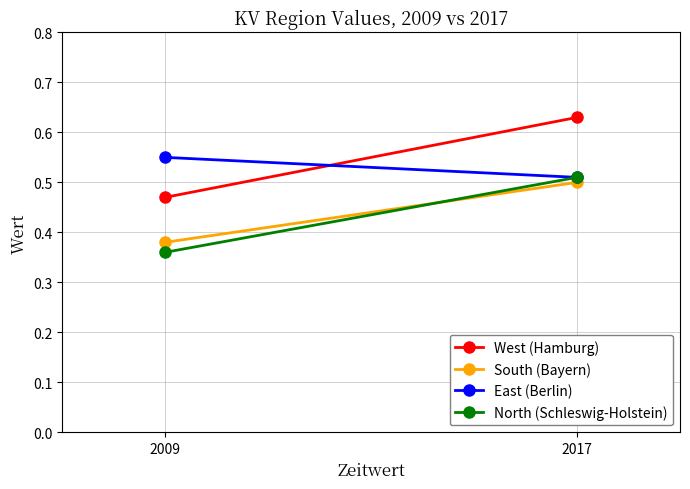

Reading left to right, what are all the values shown in this chart?

West (Hamburg): 2009=0.5	2017=0.6
South (Bayern): 2009=0.4	2017=0.5
East (Berlin): 2009=0.6	2017=0.5
North (Schleswig-Holstein): 2009=0.4	2017=0.5